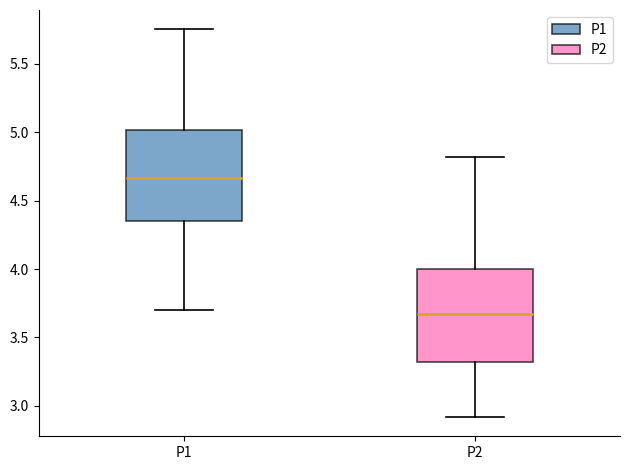

Reading left to right, transcribe this box plot: for each box, give where its median line is, the range the box spans, and where its two whiskers end, as read against the y-axis. The values are not printed on the chart, so give them approximately, as read against the axis.

P1: median 4.65, box 4.35 to 5.00, whiskers 3.70 to 5.75
P2: median 3.65, box 3.30 to 4.00, whiskers 2.90 to 4.80